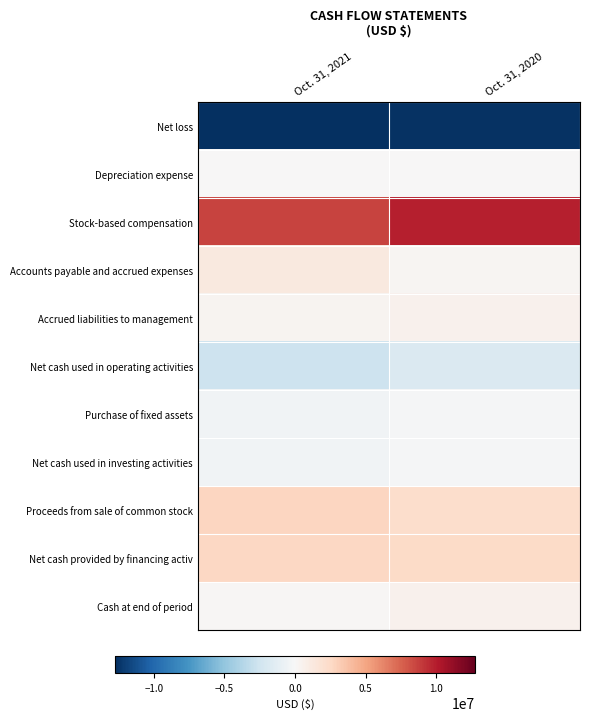

How many data points does each series have?

2